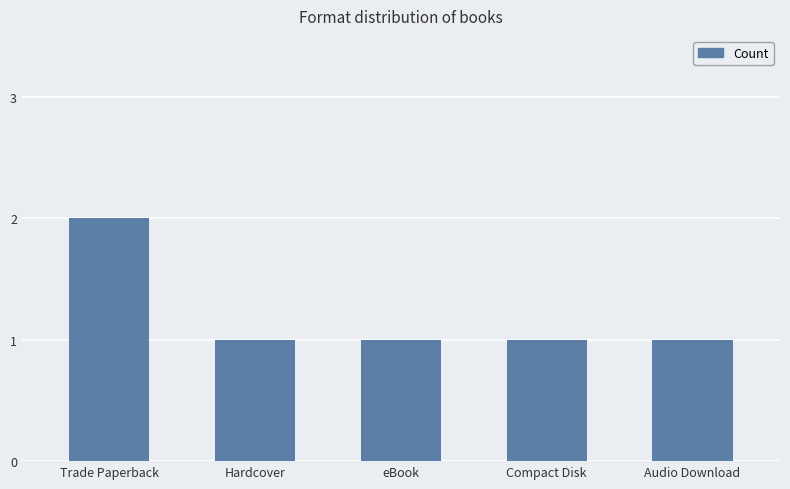

What is the label of the 3rd bar from the right?

eBook